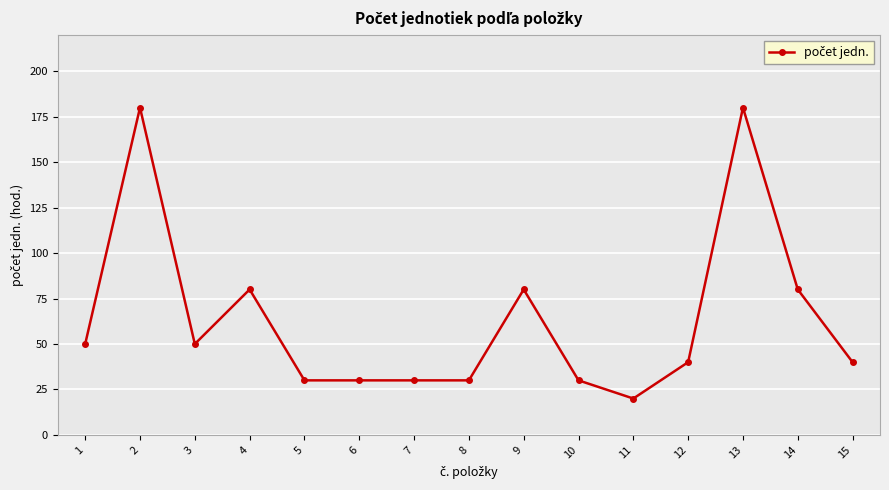

What value does the data have at 3, to the nearest 5?

50